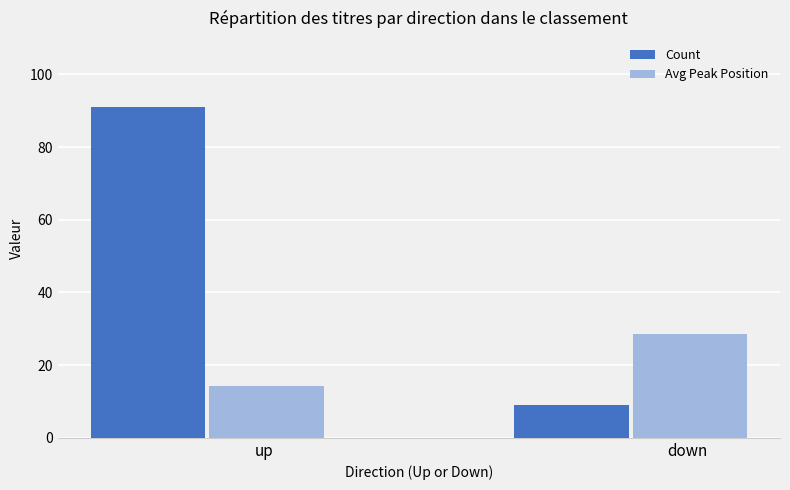

What are all the series names shown in the legend?

Count, Avg Peak Position